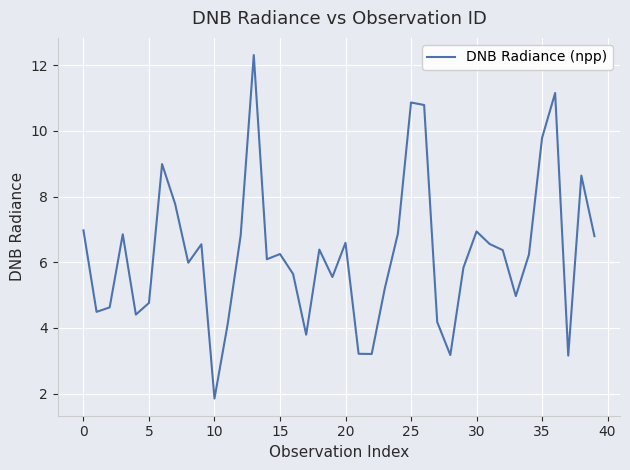

Is this an area chart (filled region under the line)?

No